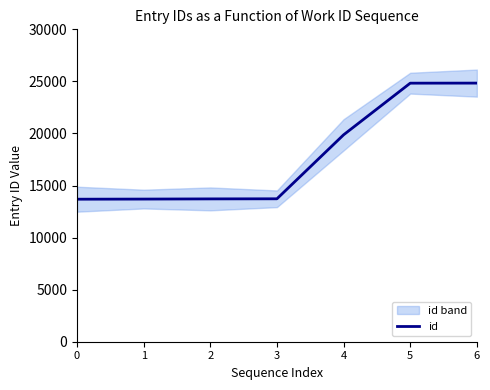

What value does the data have at 1, to the nearest 10?

13700